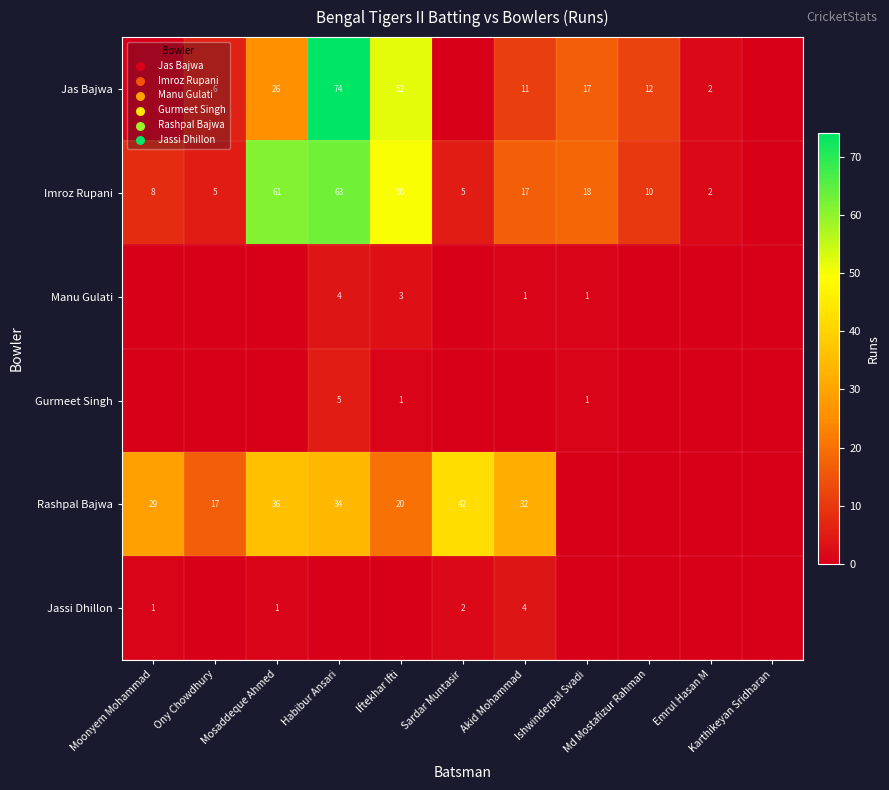

Where does the Imroz Rupani series first go above 10?

Mosaddeque Ahmed